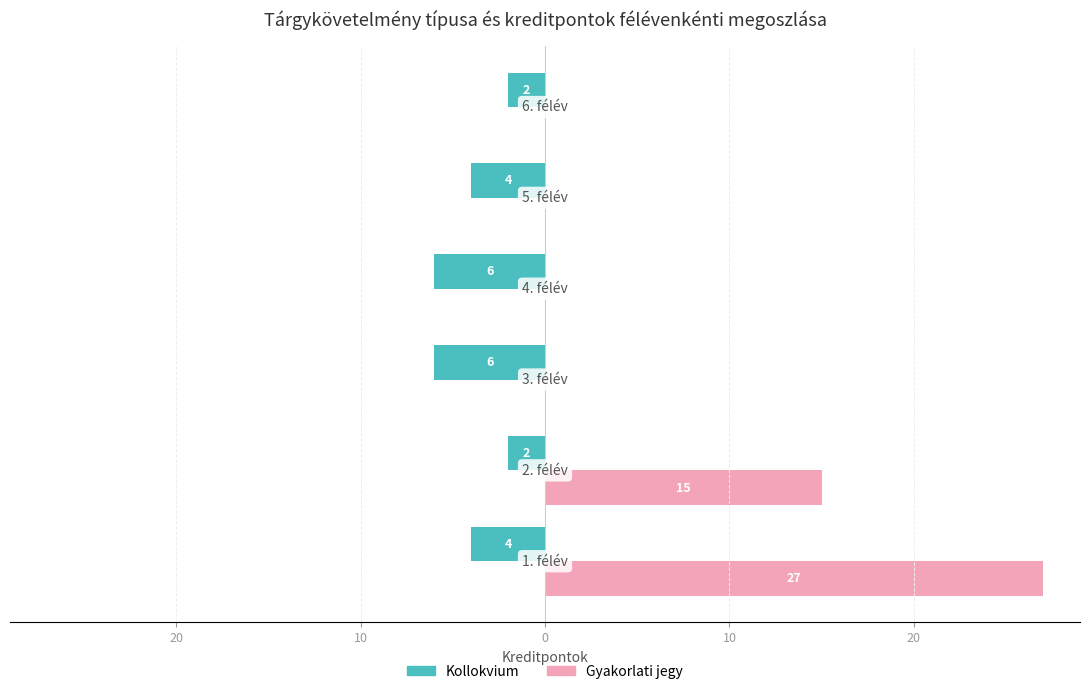

What are all the series names shown in the legend?

Kollokvium, Gyakorlati jegy